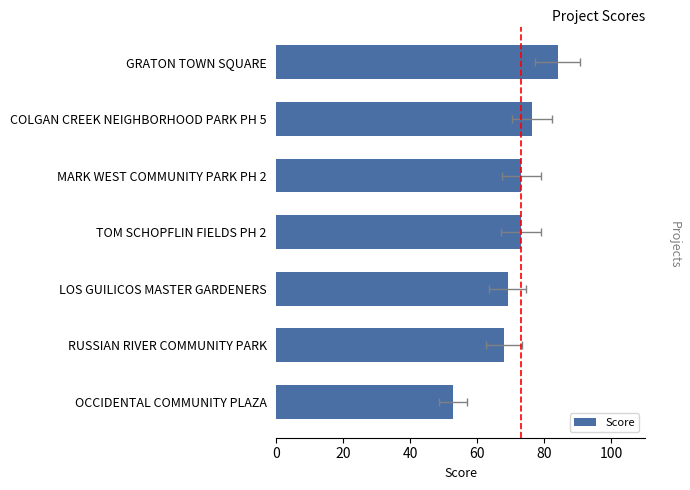

How many data points are above 73?

3